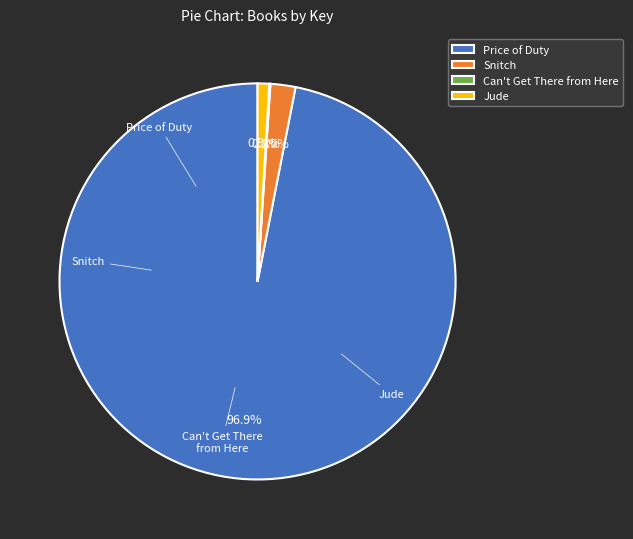

What is the ratio of the value at Price of Duty to the value at Jude?

102.3